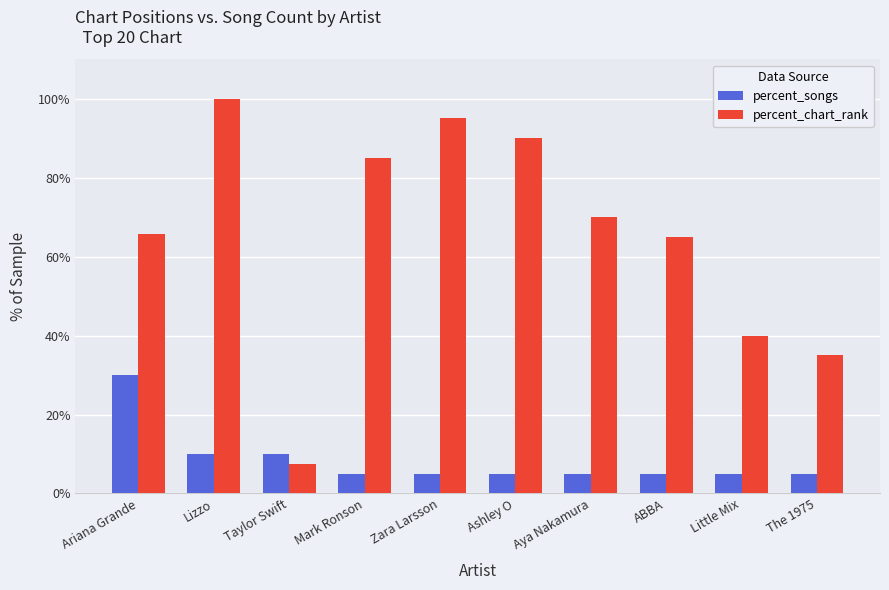

What is the spread (max minus min) of values at Mark Ronson?

80.0